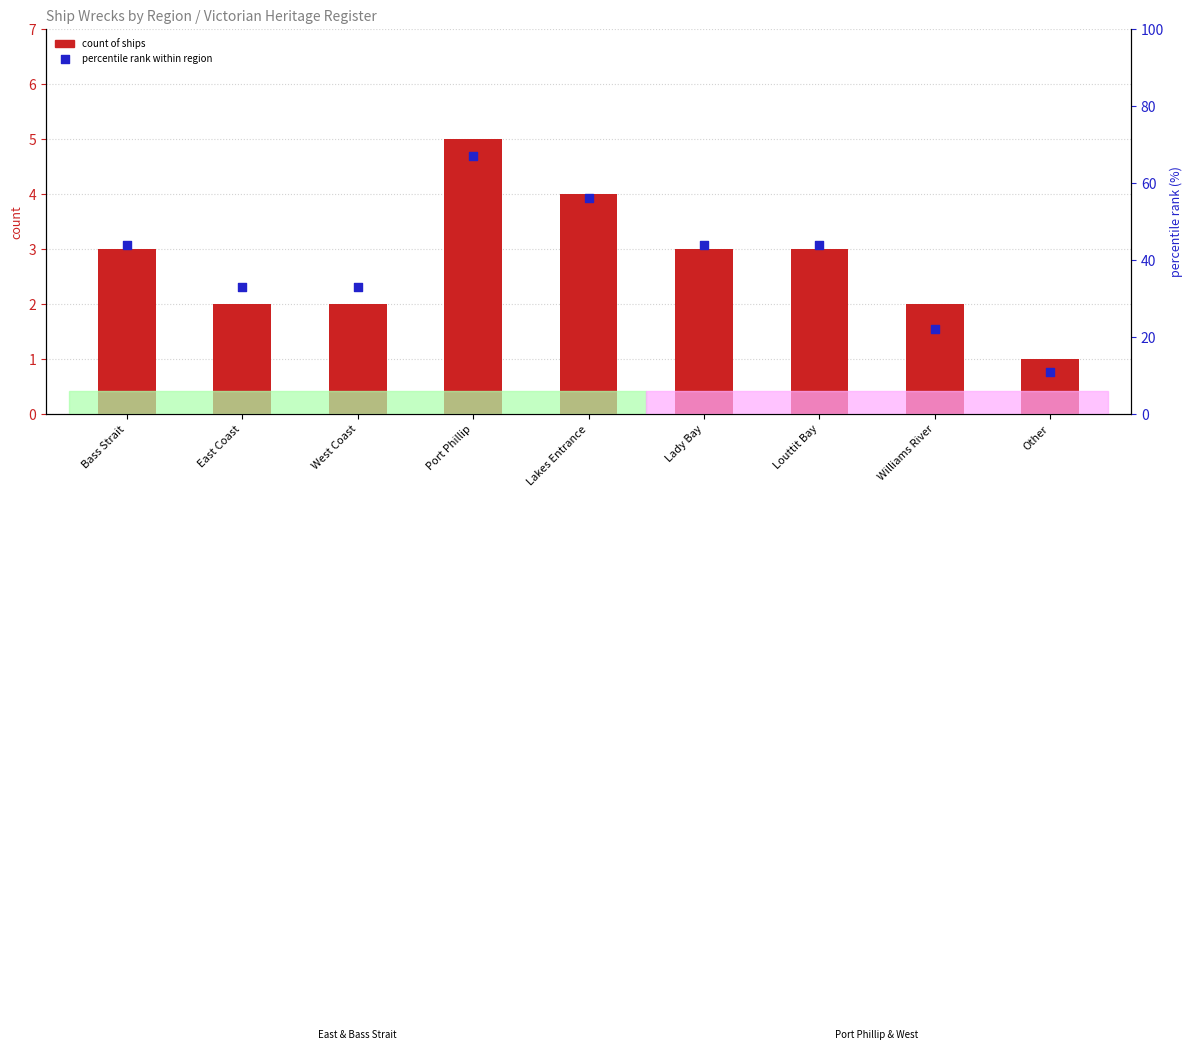

Which series reaches the minimum Y coordinate?

count of ships